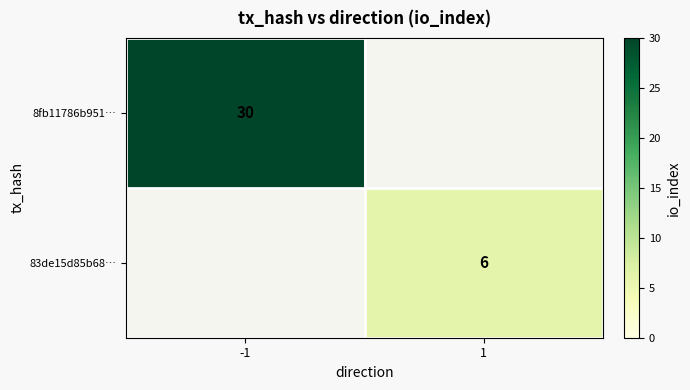

The 83de15d85b68… series shows 6 at 1. True or false?

True